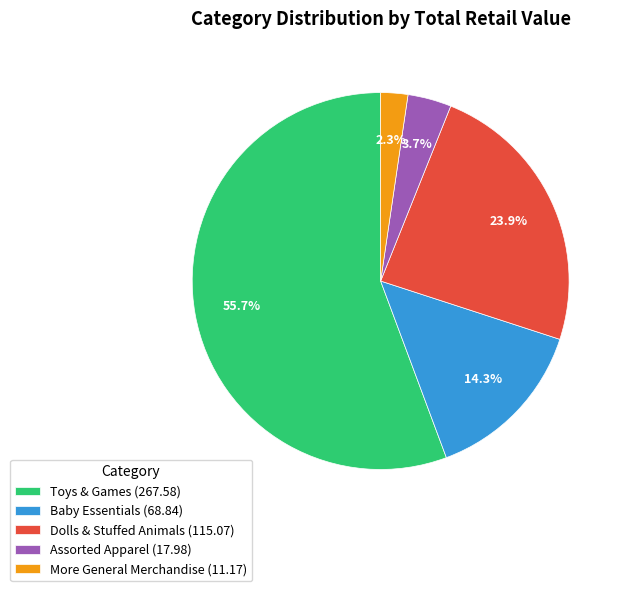

What percentage do More General Merchandise and Baby Essentials together represent?

16.6%